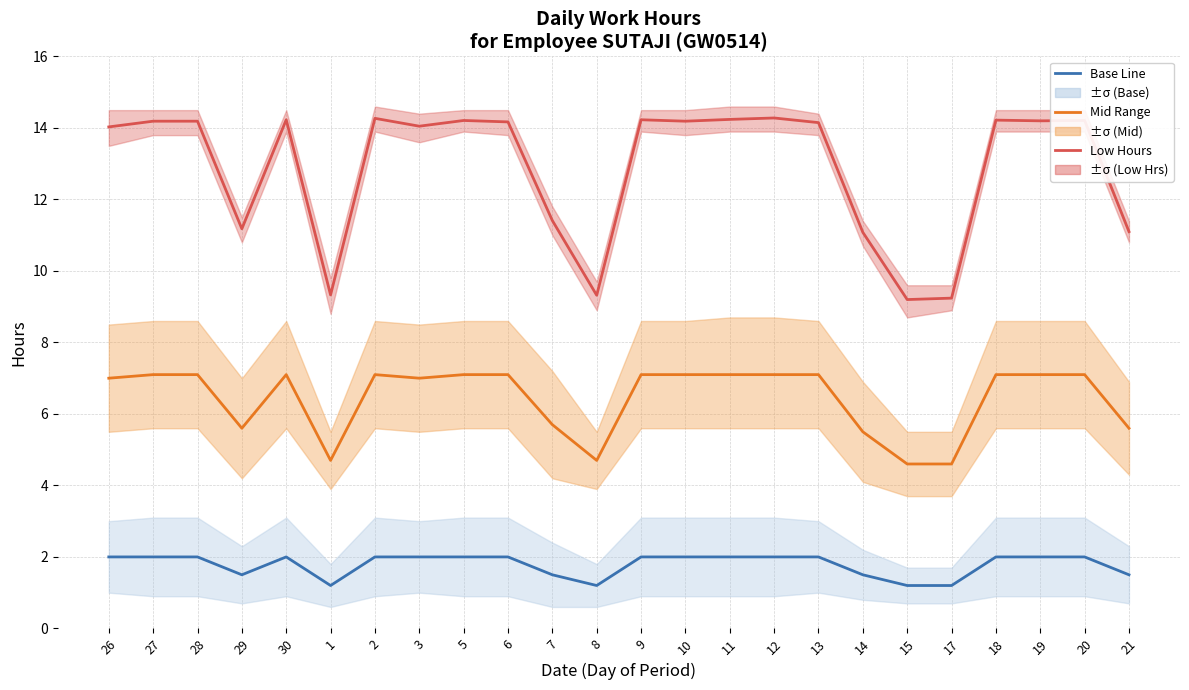

Reading left to right, extract all data points from this chart.

Low Hours: 14.0	14.2	14.2	11.2	14.2	9.3	14.3	14.1	14.2	14.2	11.4	9.3	14.2	14.2	14.2	14.3	14.2	11.1	9.2	9.2	14.2	14.2	14.2	11.1
Mid Range: 7.0	7.1	7.1	5.6	7.1	4.7	7.1	7.0	7.1	7.1	5.7	4.7	7.1	7.1	7.1	7.1	7.1	5.5	4.6	4.6	7.1	7.1	7.1	5.6
Base Line: 2.0	2.0	2.0	1.5	2.0	1.2	2.0	2.0	2.0	2.0	1.5	1.2	2.0	2.0	2.0	2.0	2.0	1.5	1.2	1.2	2.0	2.0	2.0	1.5